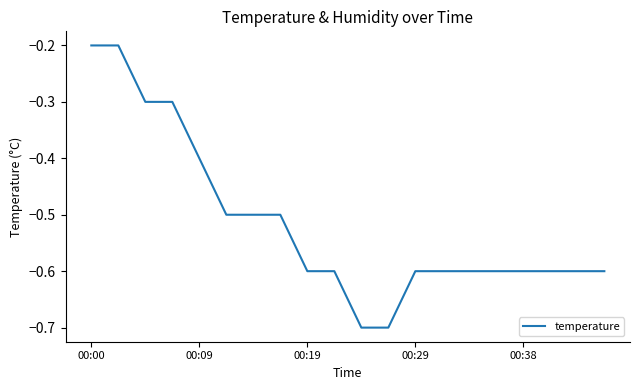

What is the difference between the maximum and minimum values?

0.5